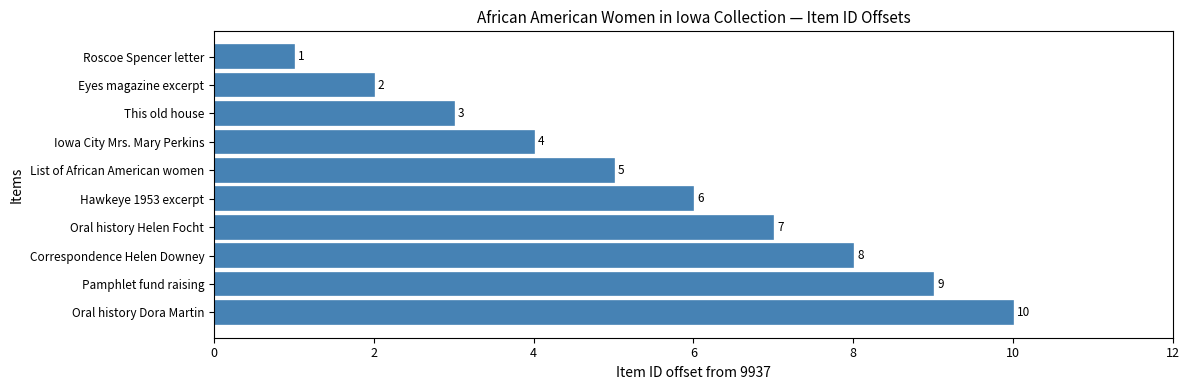

What is the smallest value displayed?

1